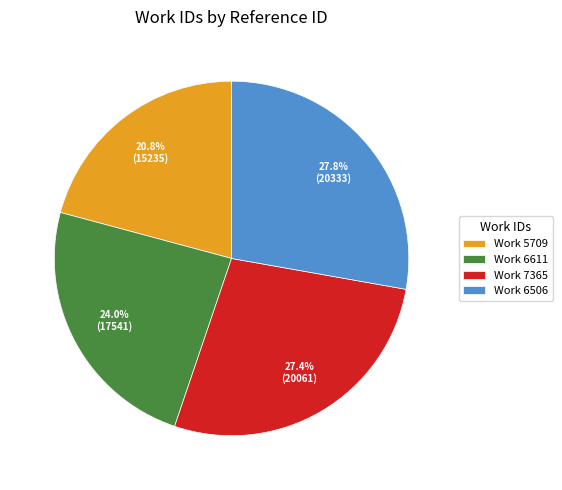

What is the total percentage of Work 6506 and Work 5709?

48.6%